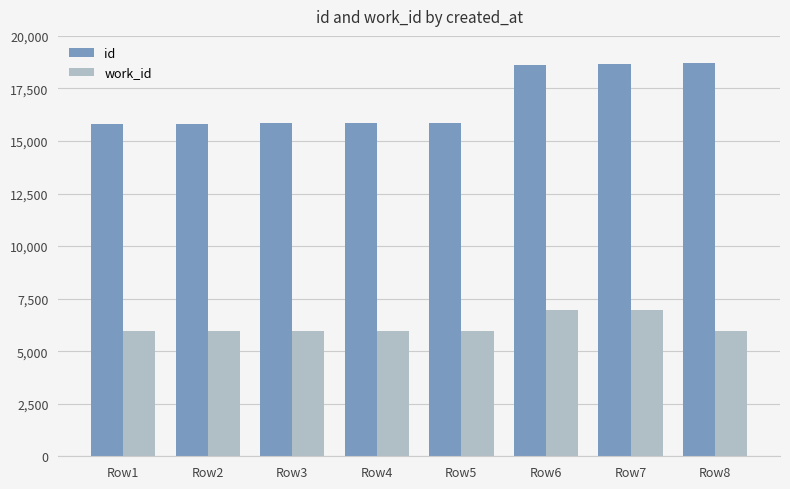

True or false: id has a value of 15857 at Row4.

True